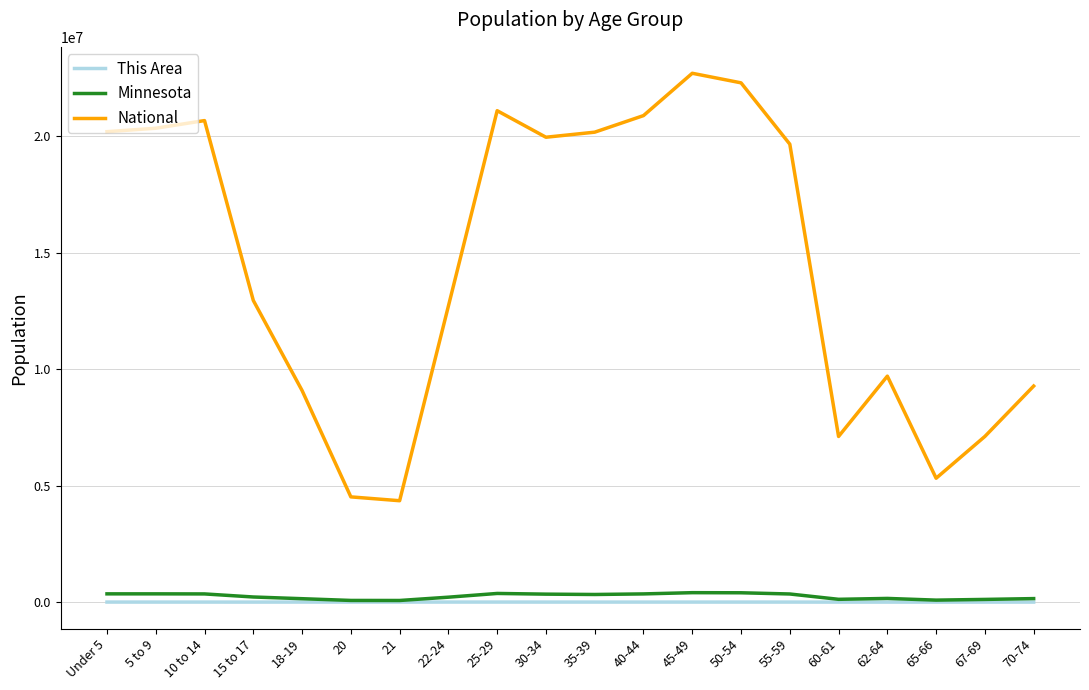

What is the total value across all series at 60-61?

7235171